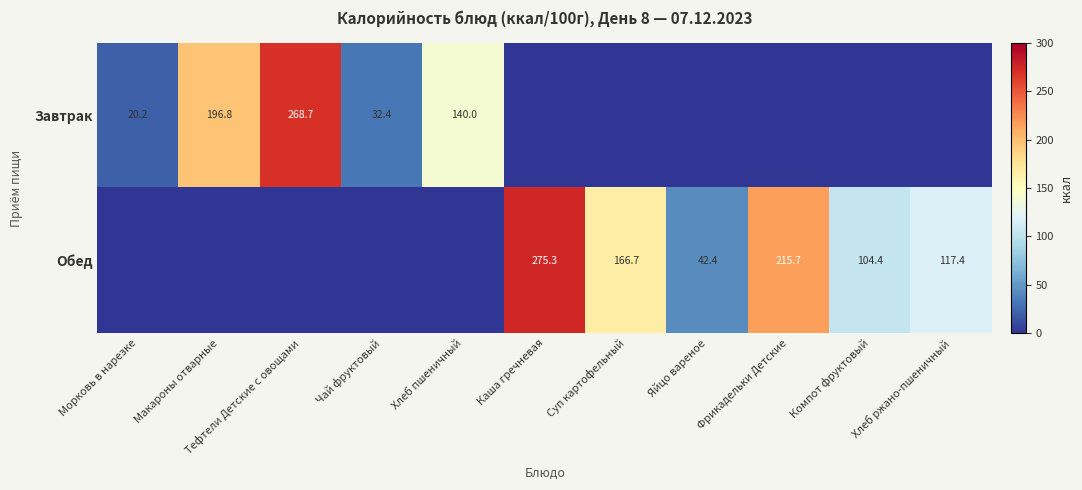

The Обед series shows 275.3 at Каша гречневая. True or false?

True